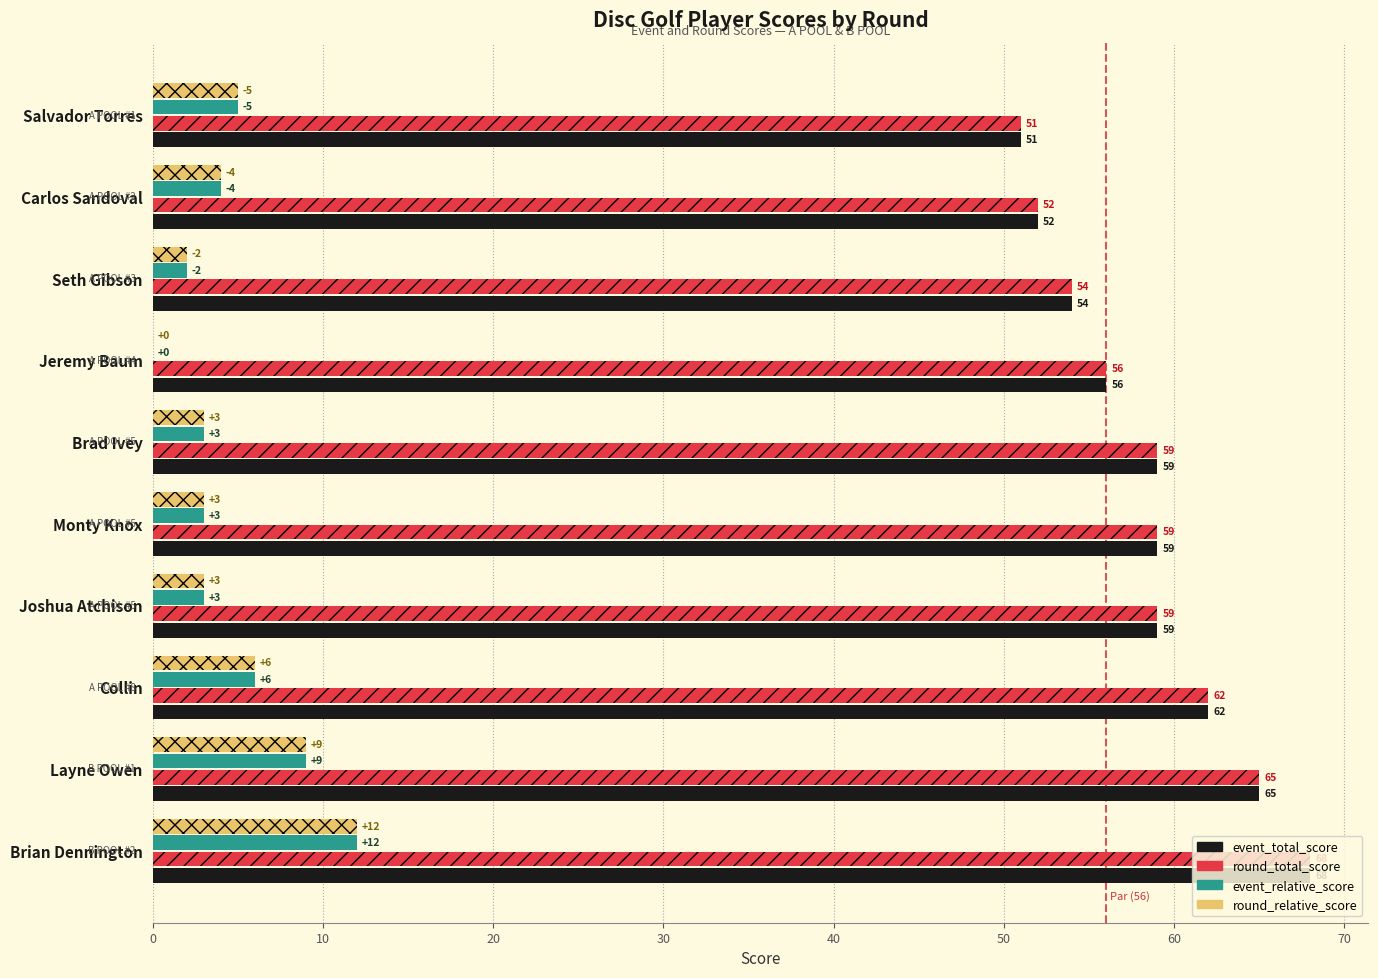

True or false: round_total_score has a value of 62 at Collin.

True